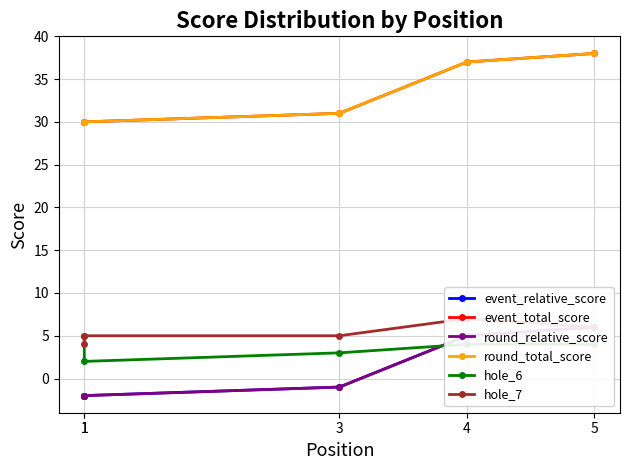

Does the chart display data point markers on the line(s)?

Yes